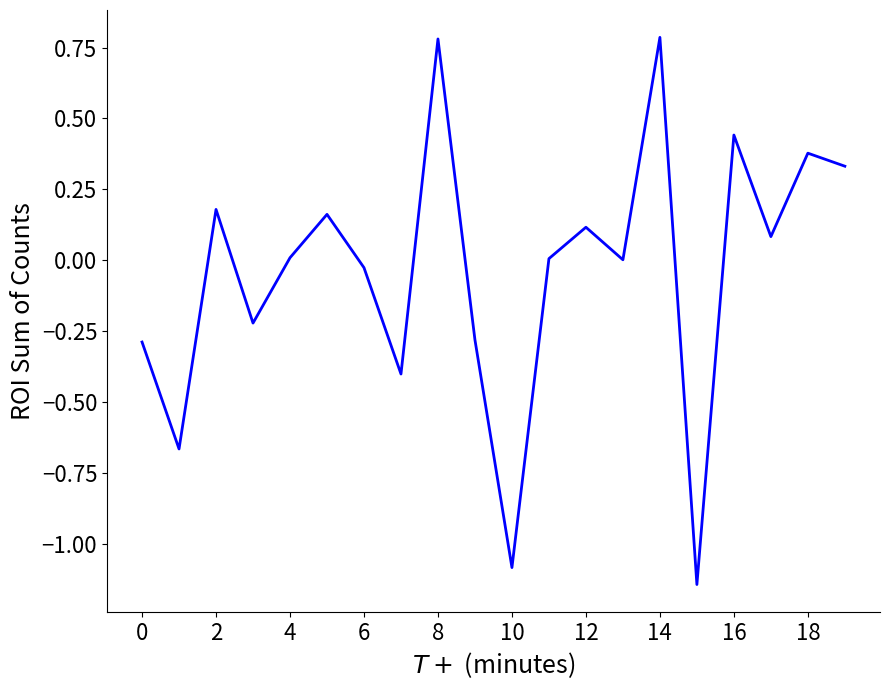

True or false: there are more than 0 points higher than both neighbors.

True